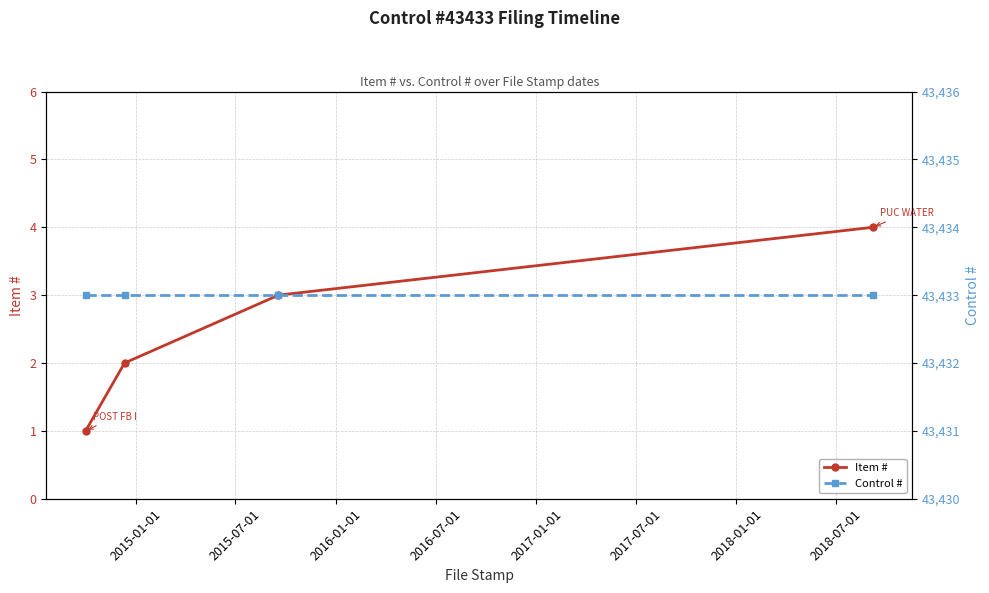

Reading right to left, extract all data points from this chart.

Item #: 4	3	2	1
Control #: 43433	43433	43433	43433